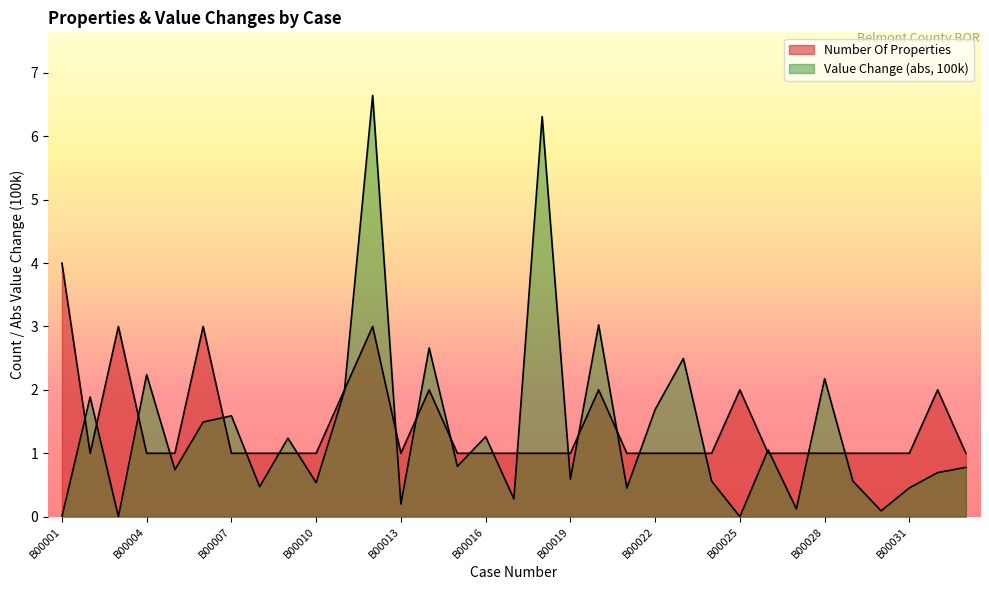

Reading left to right, list all the values displayed in this chart.

Number Of Properties: B00001=4.0	B00002=1.0	B00003=3.0	B00004=1.0	B00005=1.0	B00006=3.0	B00007=1.0	B00008=1.0	B00009=1.0	B00010=1.0	B00011=2.0	B00012=3.0	B00013=1.0	B00014=2.0	B00015=1.0	B00016=1.0	B00017=1.0	B00018=1.0	B00019=1.0	B00020=2.0	B00021=1.0	B00022=1.0	B00023=1.0	B00024=1.0	B00025=2.0	B00026=1.0	B00027=1.0	B00028=1.0	B00029=1.0	B00030=1.0	B00031=1.0	B00032=2.0	B00033=1.0
Value Change (abs, 100k): B00001=0.0	B00002=1.9	B00003=0.0	B00004=2.2	B00005=0.7	B00006=1.5	B00007=1.6	B00008=0.5	B00009=1.2	B00010=0.5	B00011=2.0	B00012=6.6	B00013=0.2	B00014=2.7	B00015=0.8	B00016=1.3	B00017=0.3	B00018=6.3	B00019=0.6	B00020=3.0	B00021=0.5	B00022=1.7	B00023=2.5	B00024=0.6	B00025=0.0	B00026=1.1	B00027=0.1	B00028=2.2	B00029=0.6	B00030=0.1	B00031=0.5	B00032=0.7	B00033=0.8